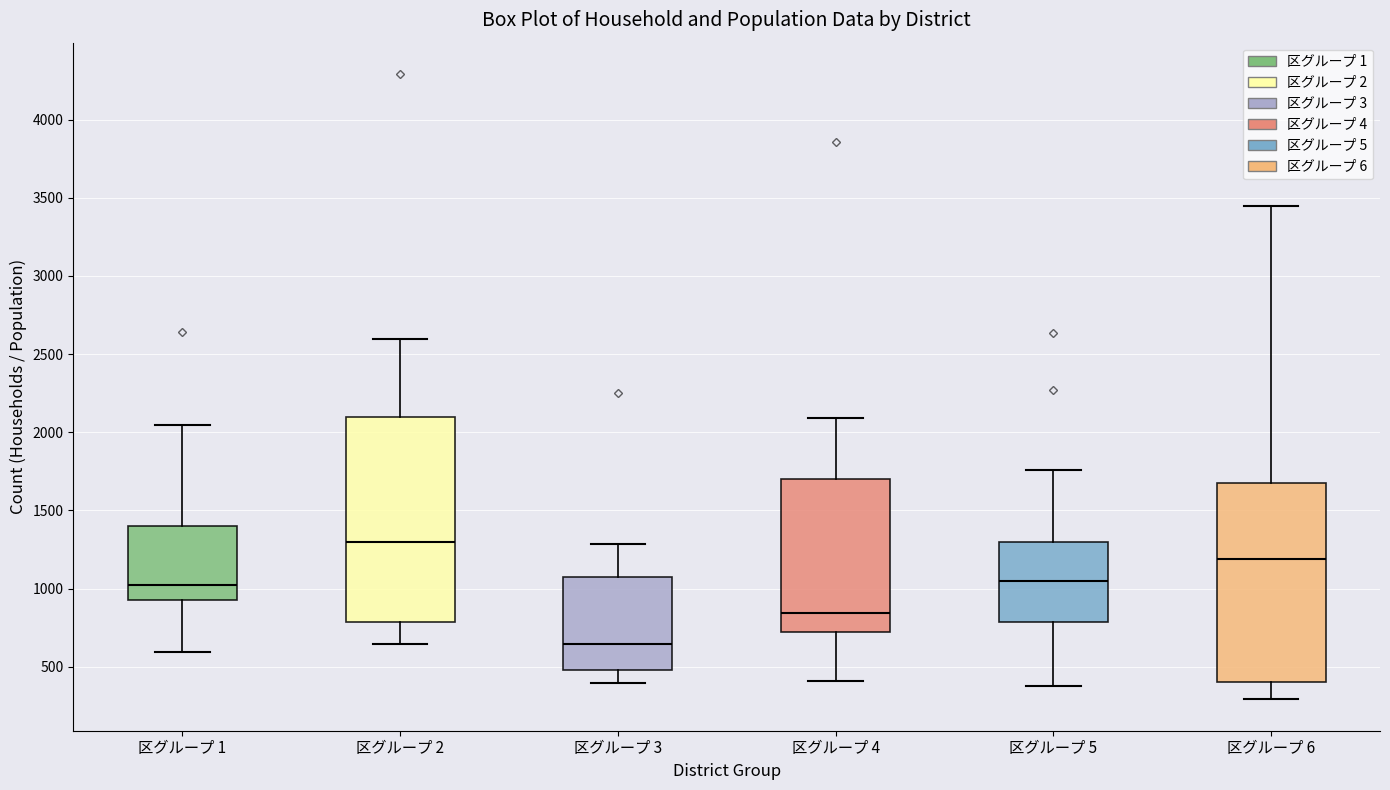

Which box's median line is the lowest?

区グループ 3